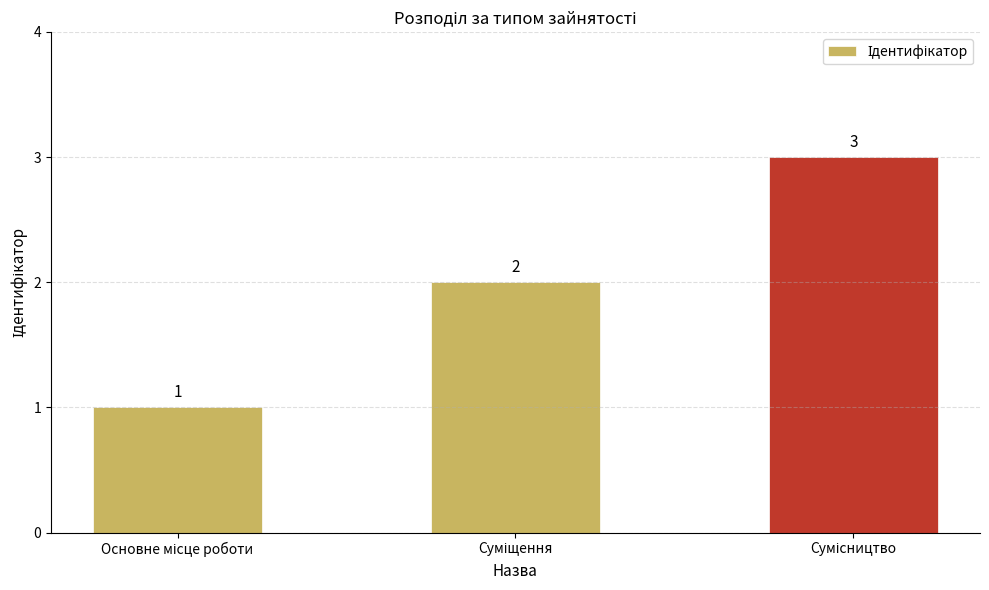

What is the difference between the maximum and minimum values?

2